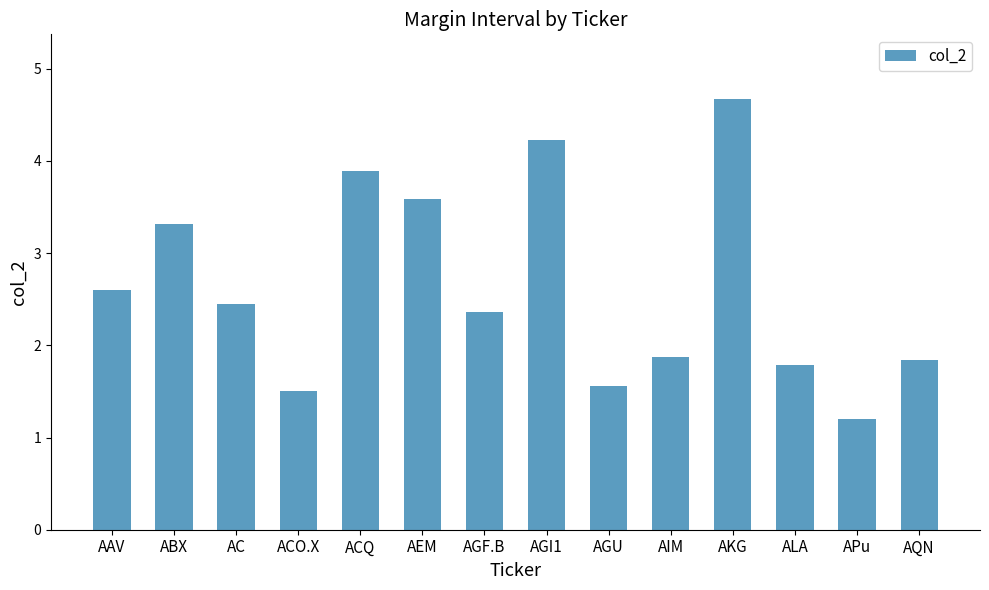

How many data points does each series have?

14